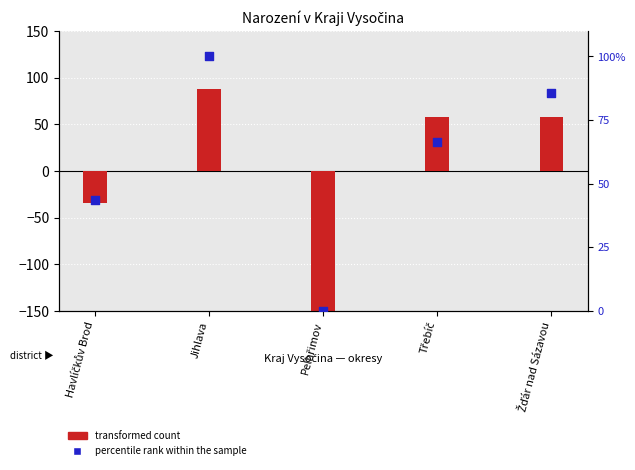

Is the value of percentile rank within the sample at Třebíč greater than the value of transformed count at Pelhřimov?

Yes